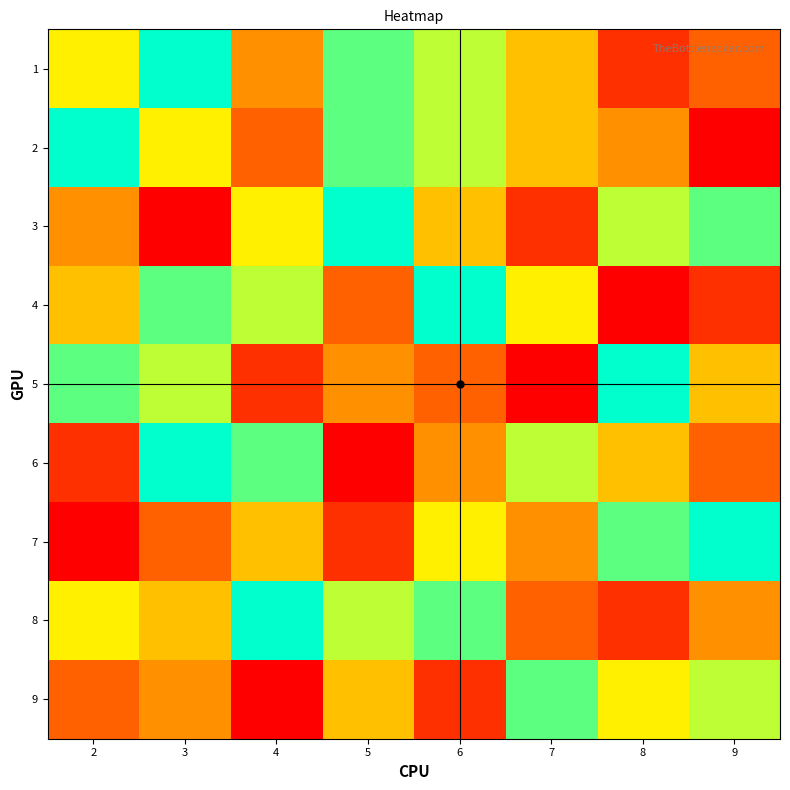

Reading left to right, list all the values displayed in this chart.

1: 2=6	3=9	4=4	5=8	6=7	7=5	8=2	9=3
2: 2=9	3=6	4=3	5=8	6=7	7=5	8=4	9=1
3: 2=4	3=1	4=6	5=9	6=5	7=2	8=7	9=8
4: 2=5	3=8	4=7	5=3	6=9	7=6	8=1	9=2
5: 2=8	3=7	4=2	5=4	6=3	7=1	8=9	9=5
6: 2=2	3=9	4=8	5=1	6=4	7=7	8=5	9=3
7: 2=1	3=3	4=5	5=2	6=6	7=4	8=8	9=9
8: 2=6	3=5	4=9	5=7	6=8	7=3	8=2	9=4
9: 2=3	3=4	4=1	5=5	6=2	7=8	8=6	9=7